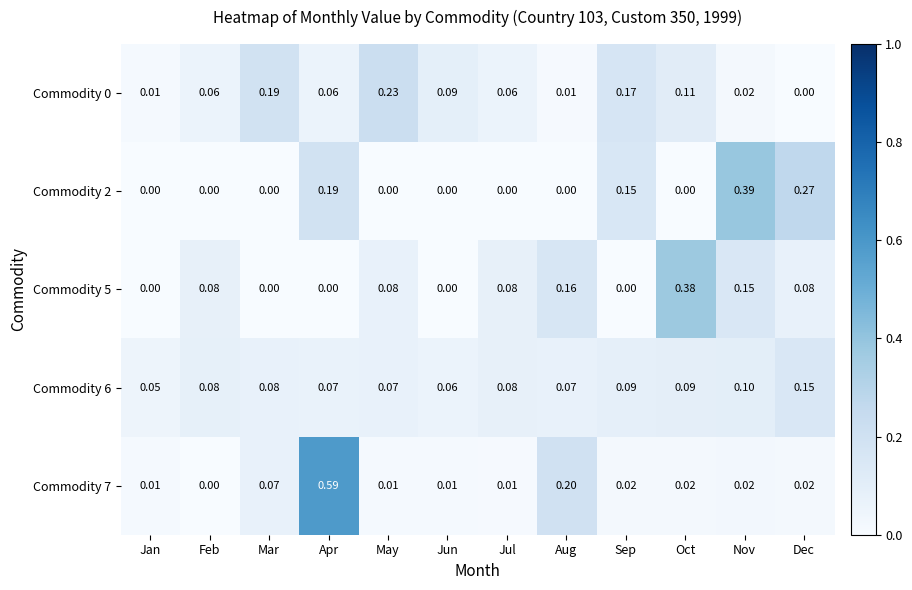

At which category is the sum across all series the highest?

Apr